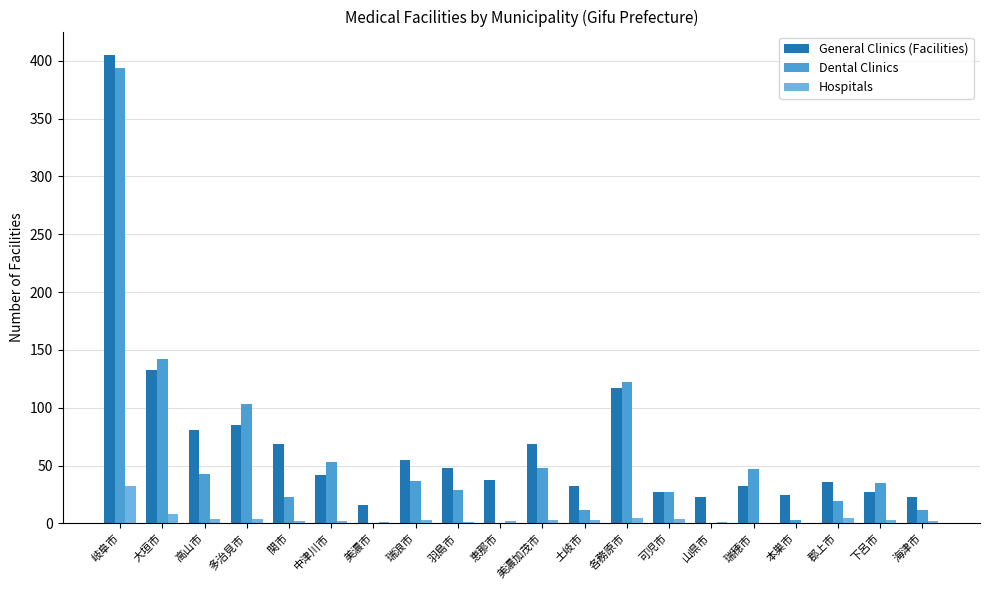

Where is General Clinics (Facilities) nearest to the value 210?

大垣市